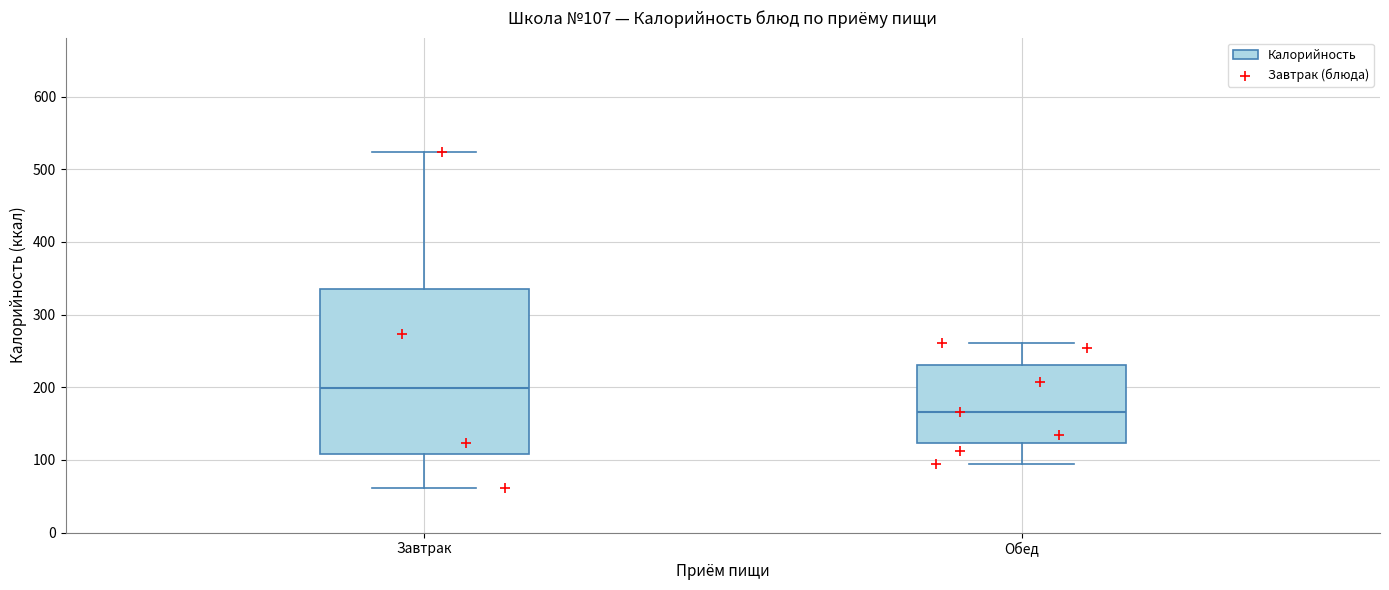

Comparing the boxes themselves (not the whiskers), which one is the tallest?

Завтрак